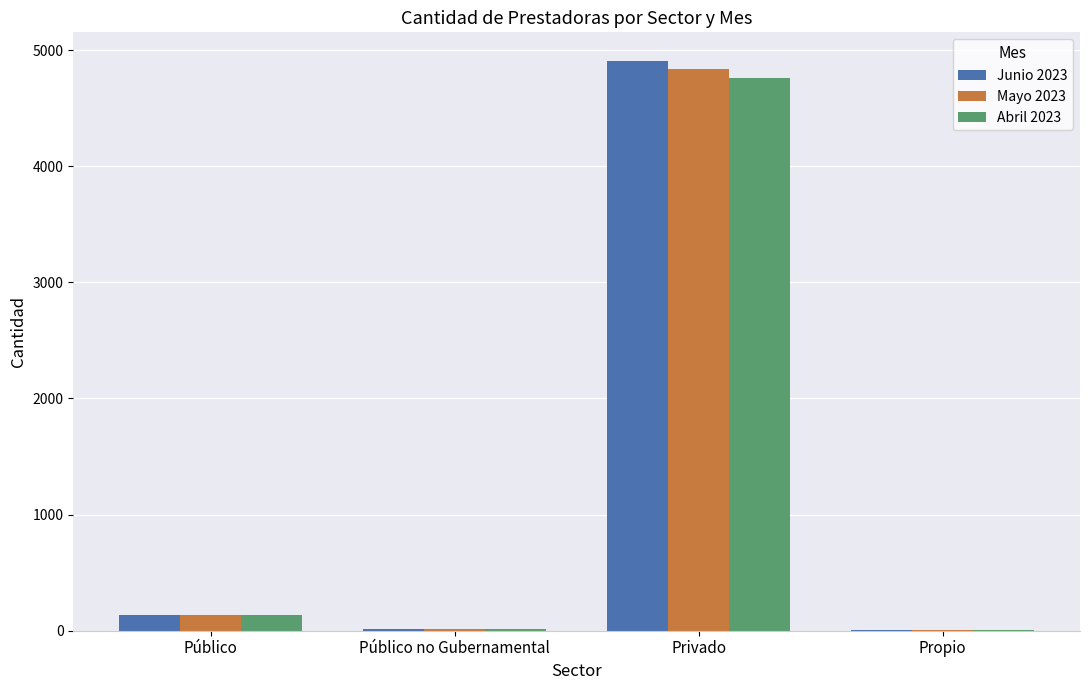

What is the sum of all Mayo 2023 values?

4998